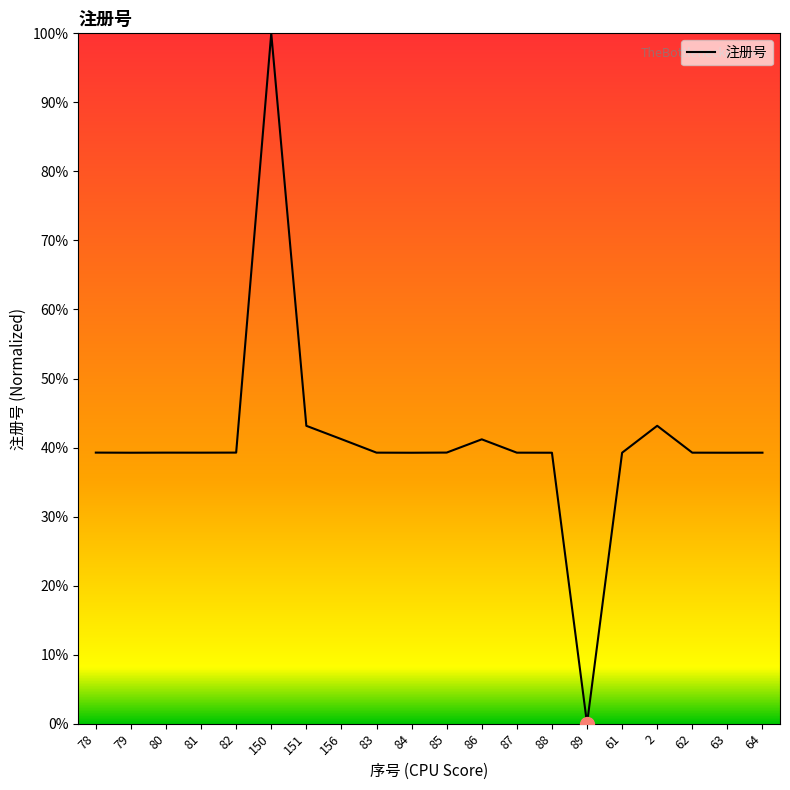

What position from the left is 156?

8